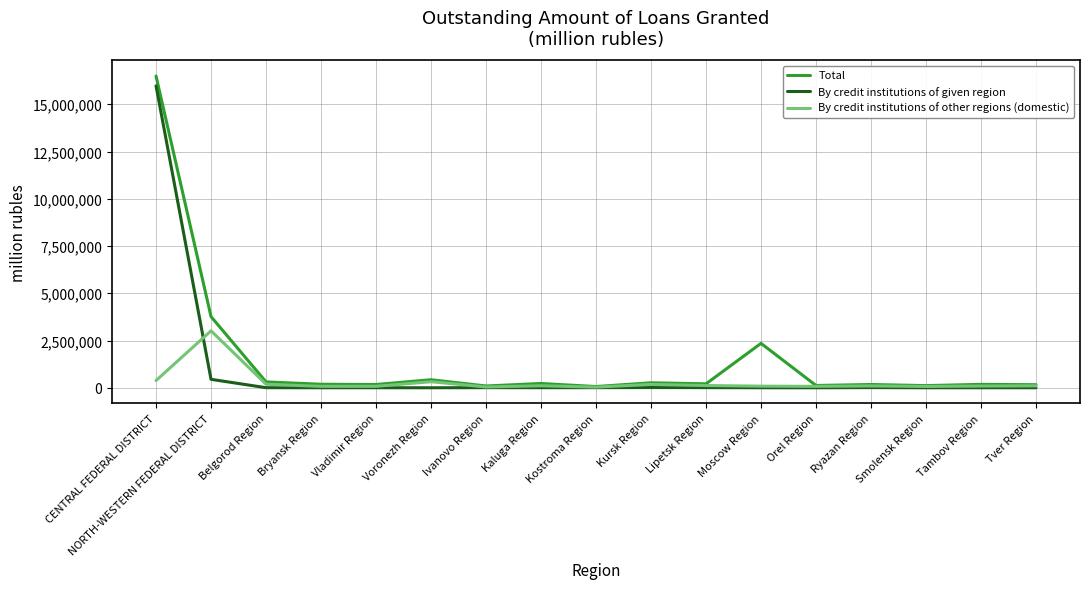

Which series has the largest range (max minus min)?

Total